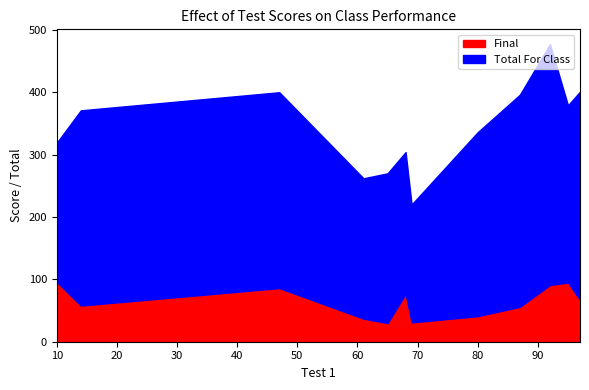

What is the maximum value for Final?

96